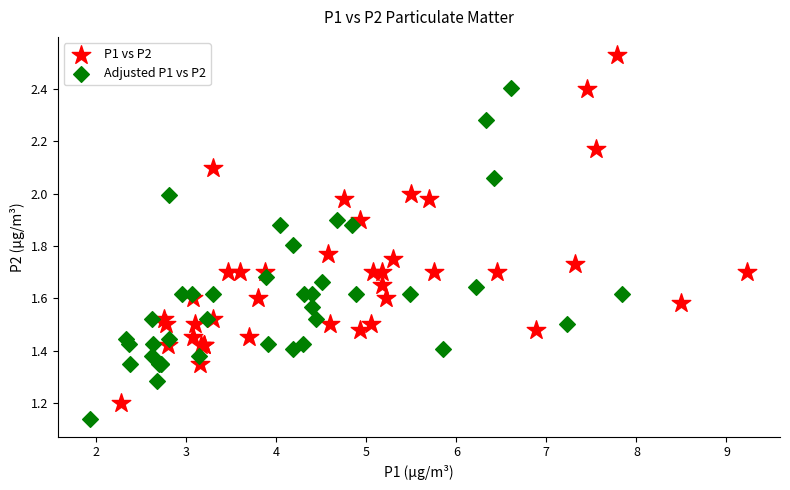

Which series has the widest spread of Y values?

P1 vs P2